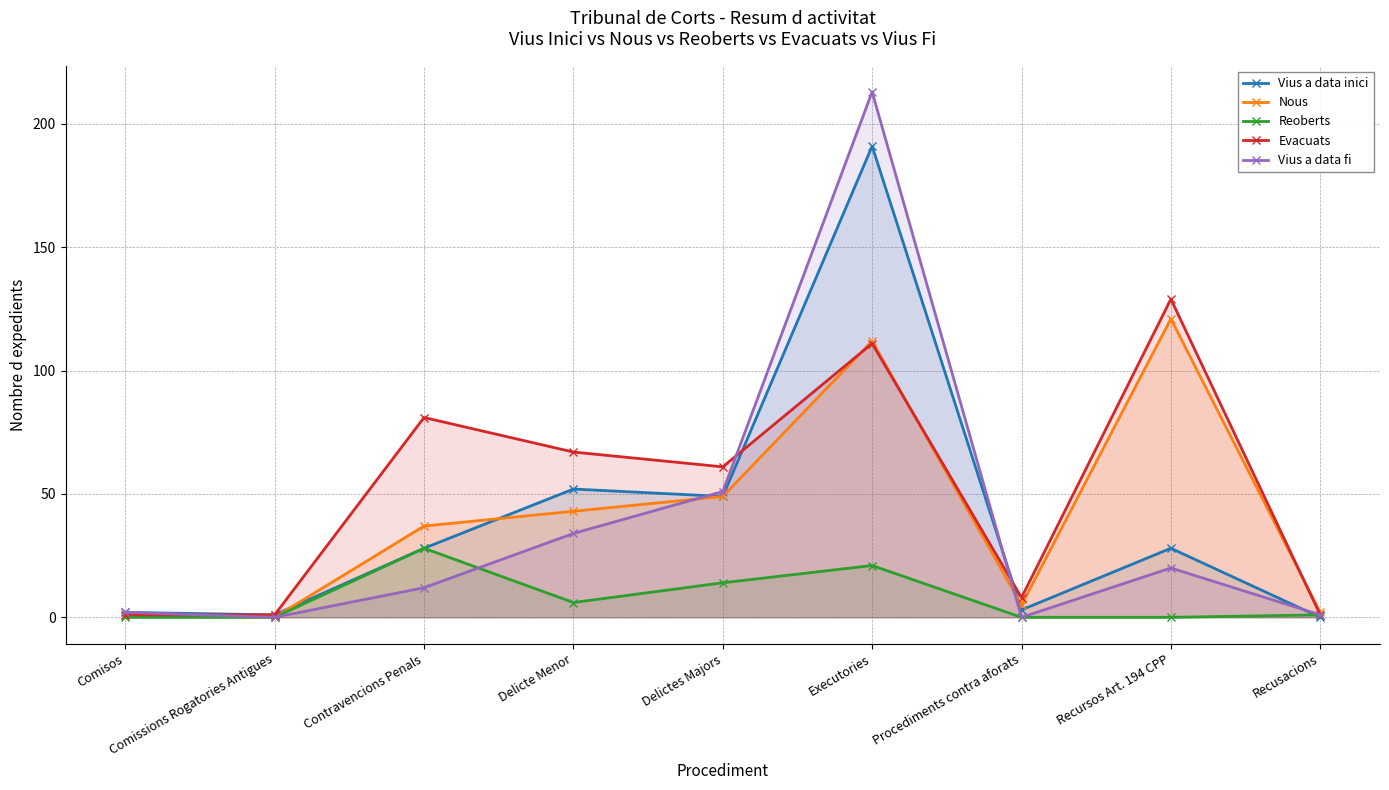

Where does the Nous series first go above 37?

Delicte Menor